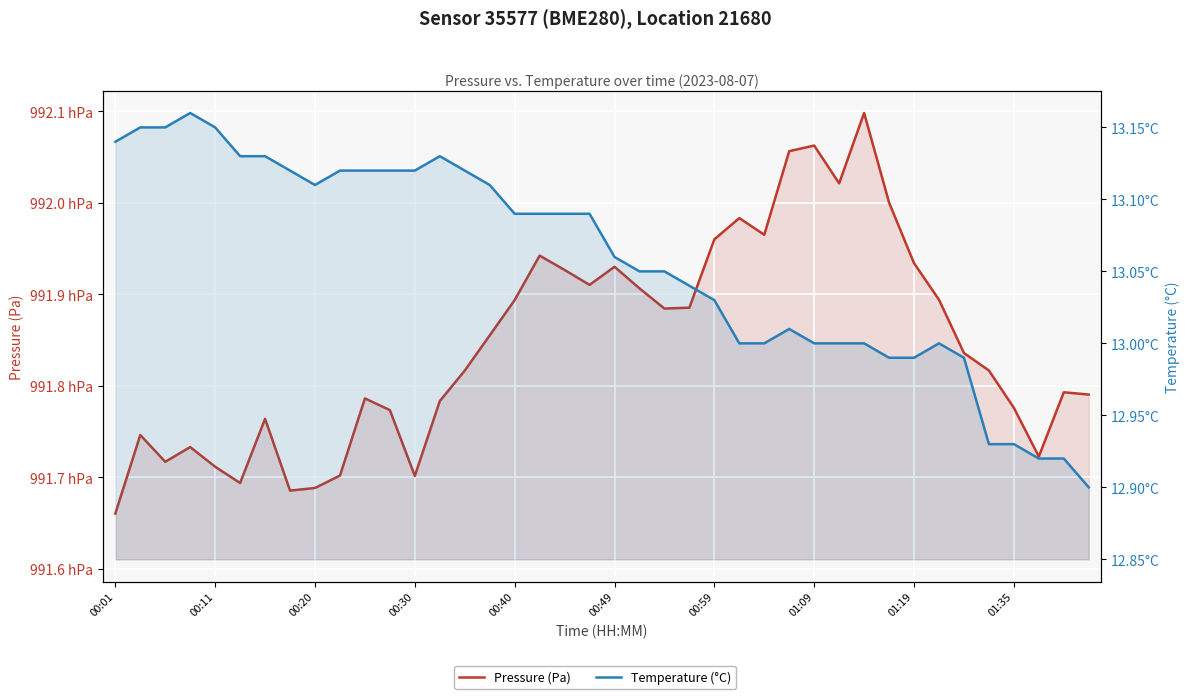

How many interior local valleys does the Pressure (Pa) series have?

9